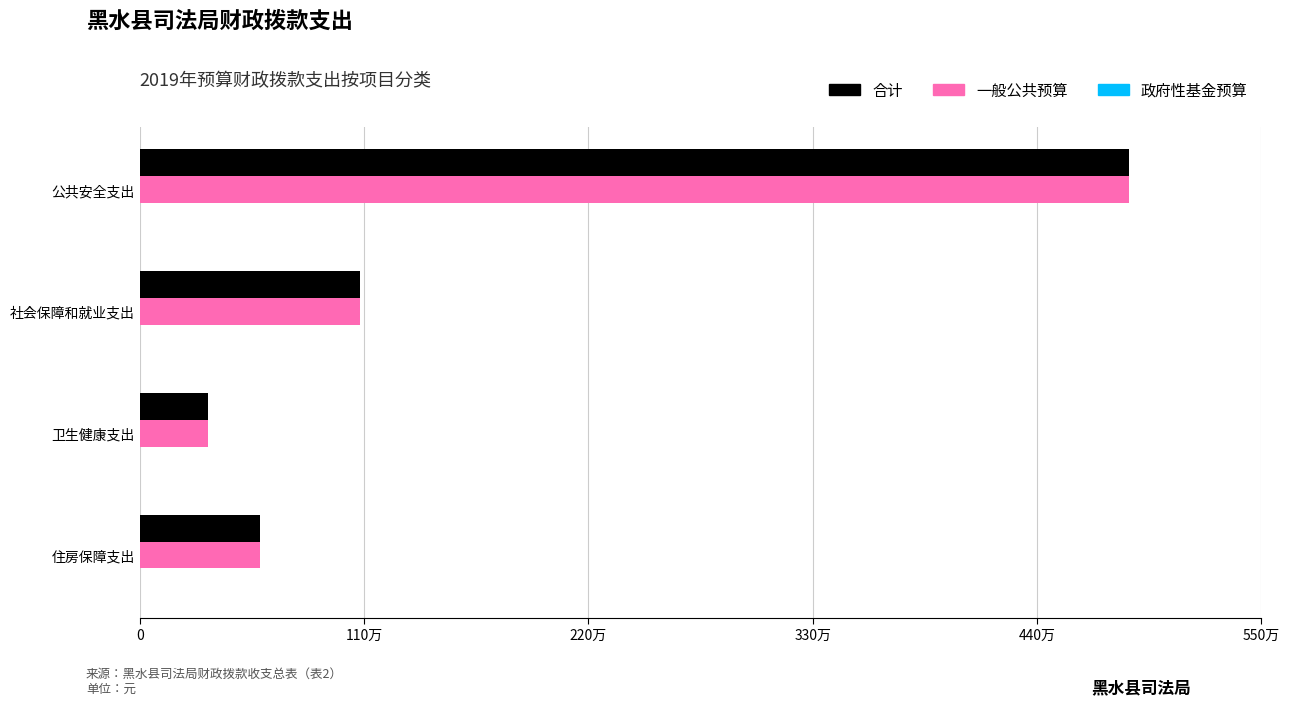

What is the maximum value for 一般公共预算?

4851939.0